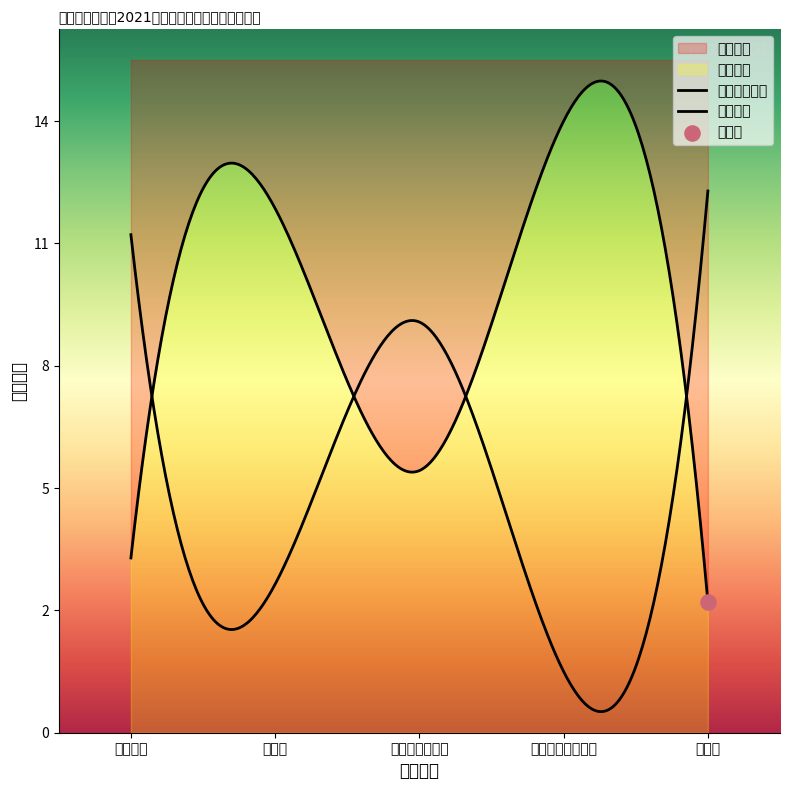

Which series reaches the minimum Y coordinate?

中药师